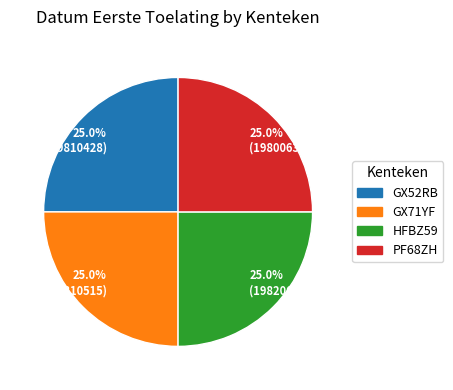

Approximately how many times larger is the value at 25.0% (19800630) compared to 25.0% (19820601)?

1.0